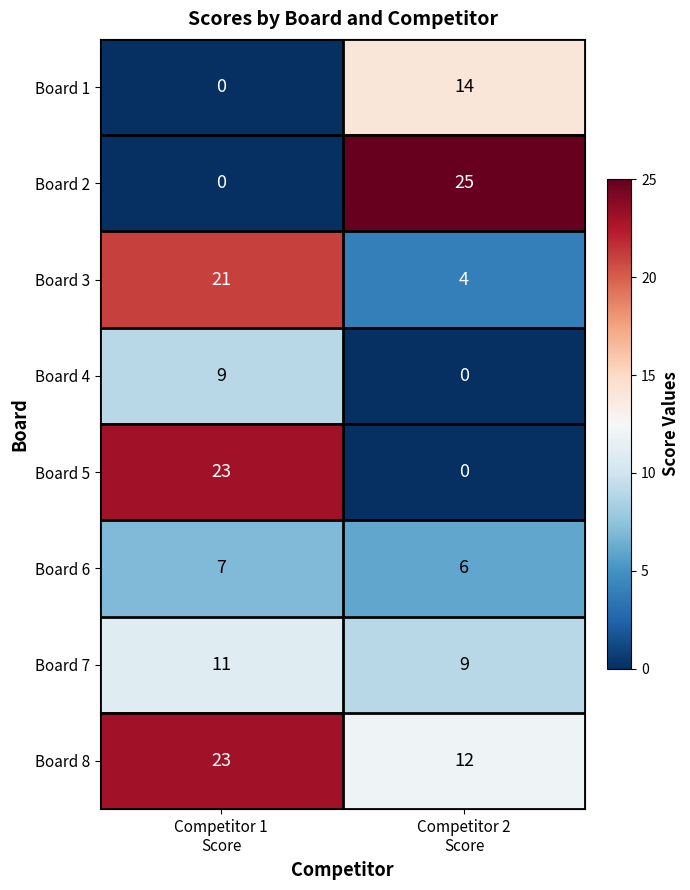

Reading left to right, what are all the values shown in this chart?

Board 1: 0	14
Board 2: 0	25
Board 3: 21	4
Board 4: 9	0
Board 5: 23	0
Board 6: 7	6
Board 7: 11	9
Board 8: 23	12